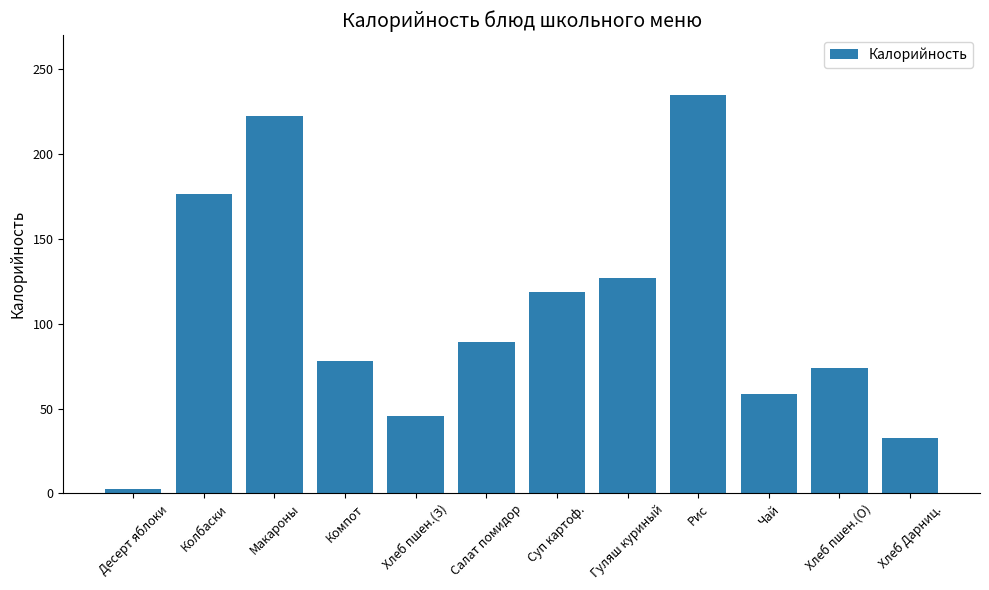

At which label is the value closest to 118?

Суп картоф.